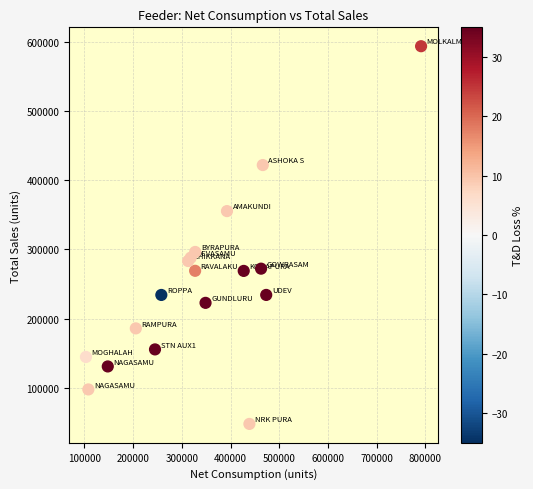

What Y value in the scatter plot is closest to 320694?

296297.3